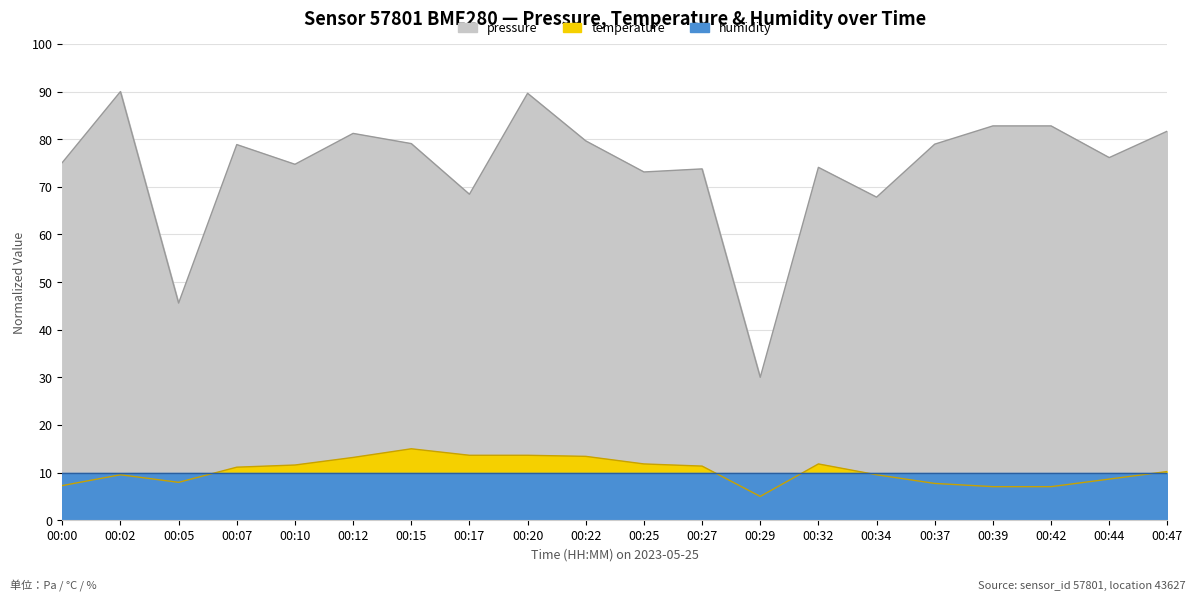

What is the sum of the pressure values at 00:39 and 00:20?

172.4